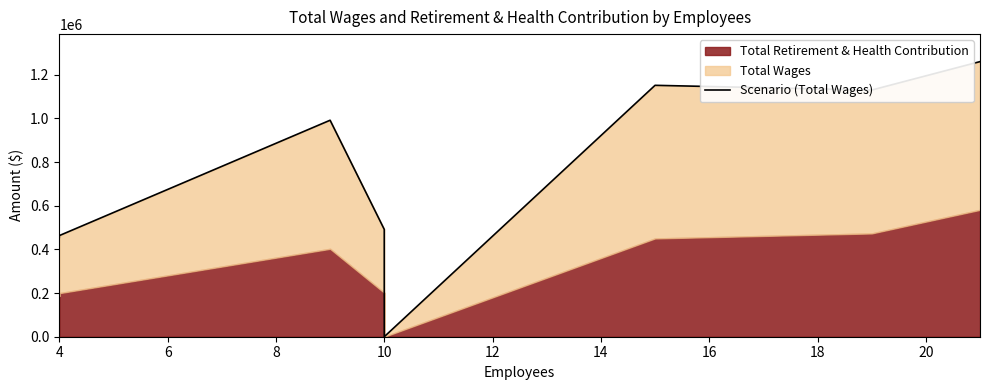

What is the change in value from 8 to 12?

-991545